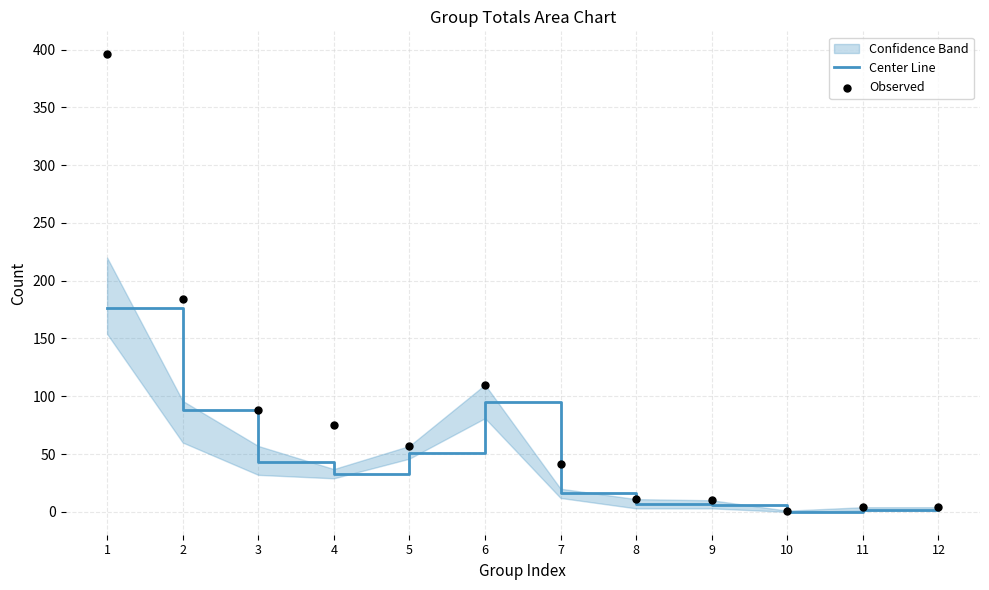

Which series contains the lowest Y value?

Center Line